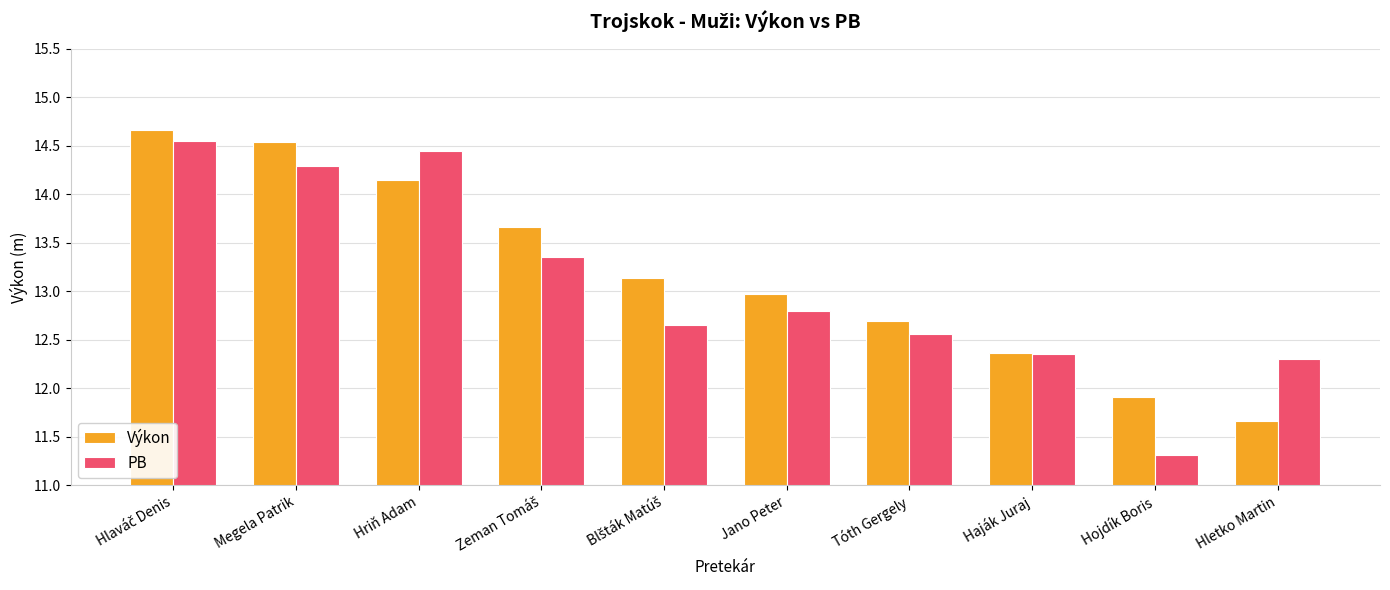

Which series has the widest spread of values?

PB